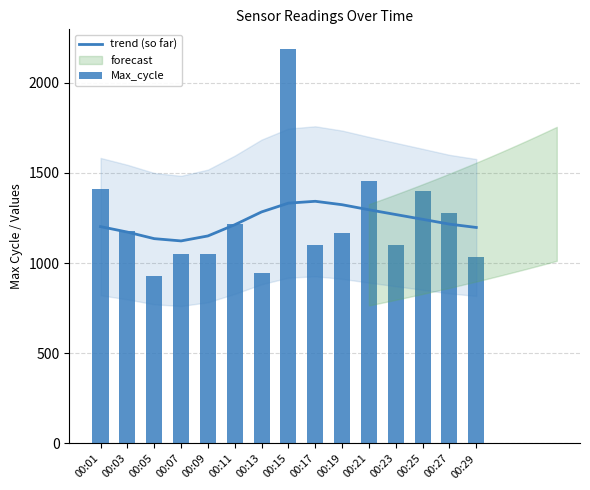

The Max_cycle series shows 1499.3 at 00:23. True or false?

False